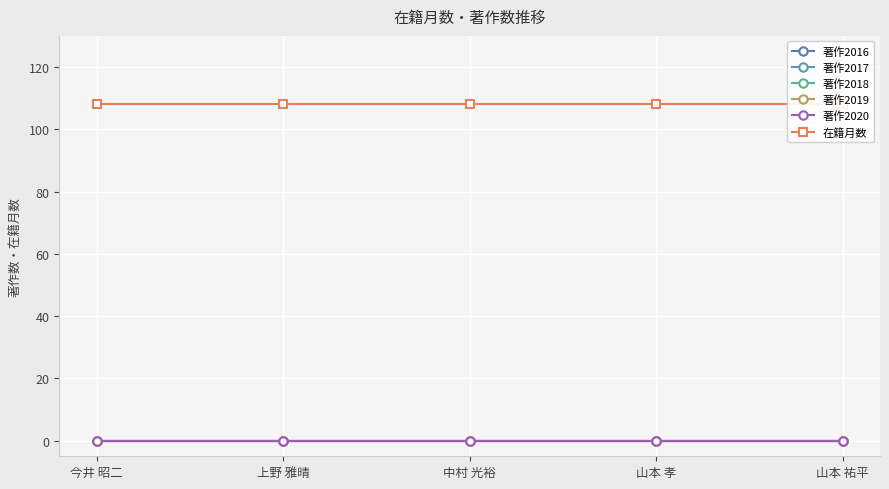

True or false: 在籍月数 and 著作2020 intersect in this chart.

False